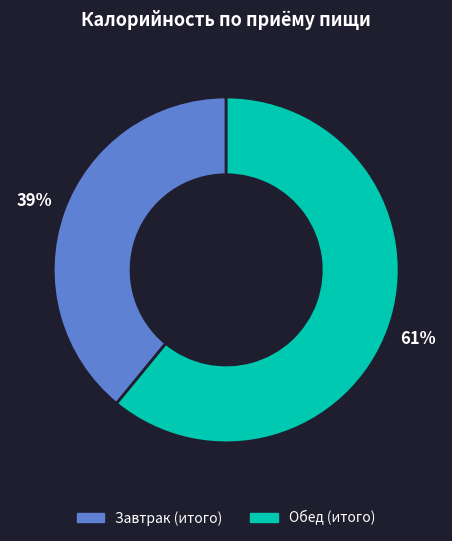

To the nearest percent, what is the difference between the Обед and Завтрак slice percentages?

22%